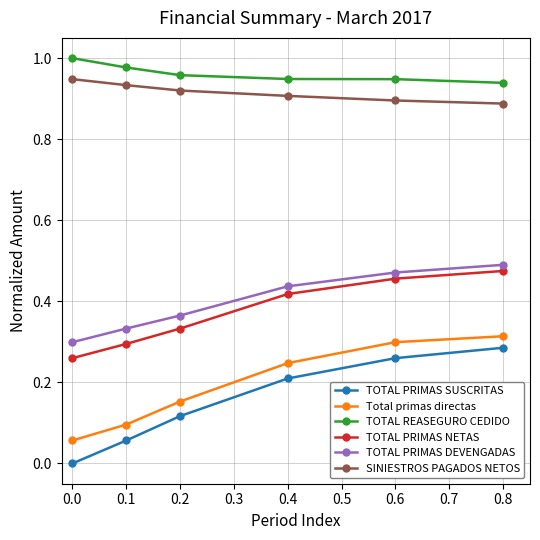

True or false: TOTAL PRIMAS SUSCRITAS has more than 2 points higher than both neighbors.

False